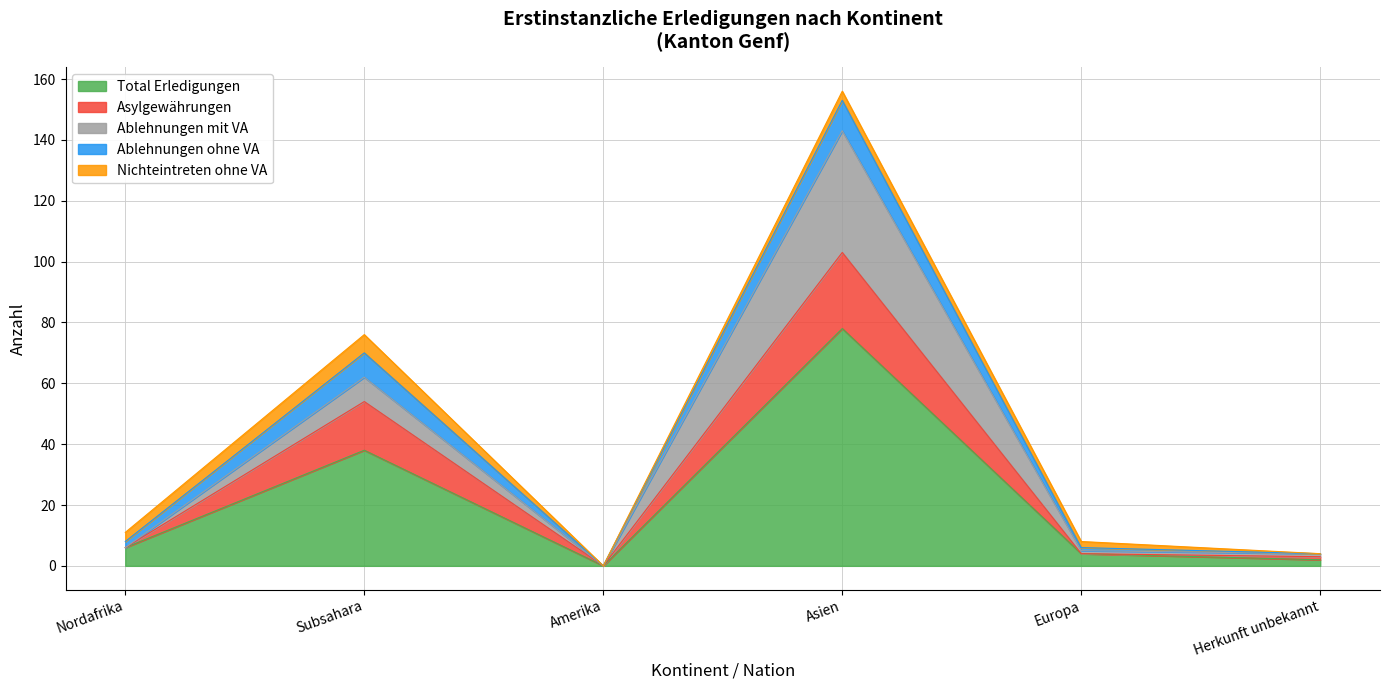

How many values in Nichteintreten ohne VA are above zero?

4